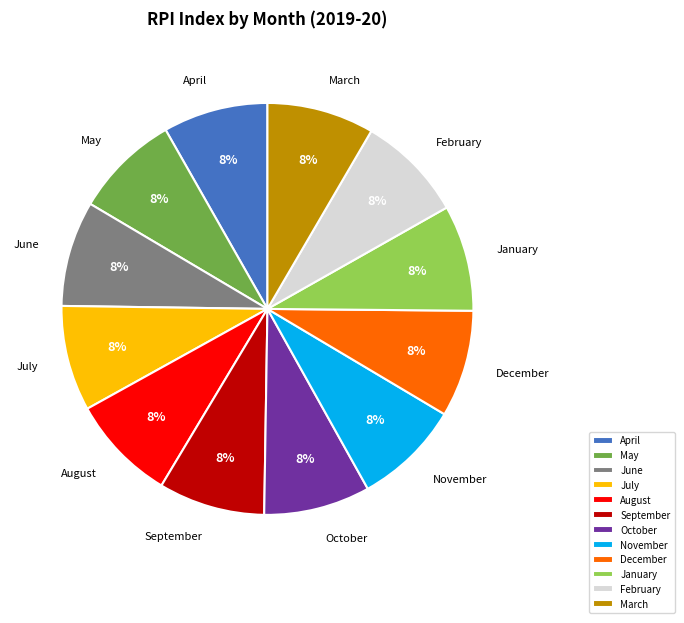

Combined, do April and January account for over 50%?

No